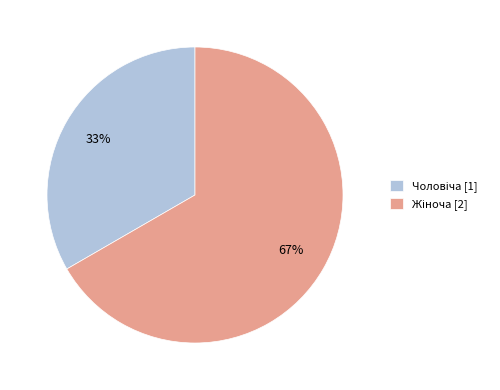

To the nearest percent, what is the average slice percentage?

50%